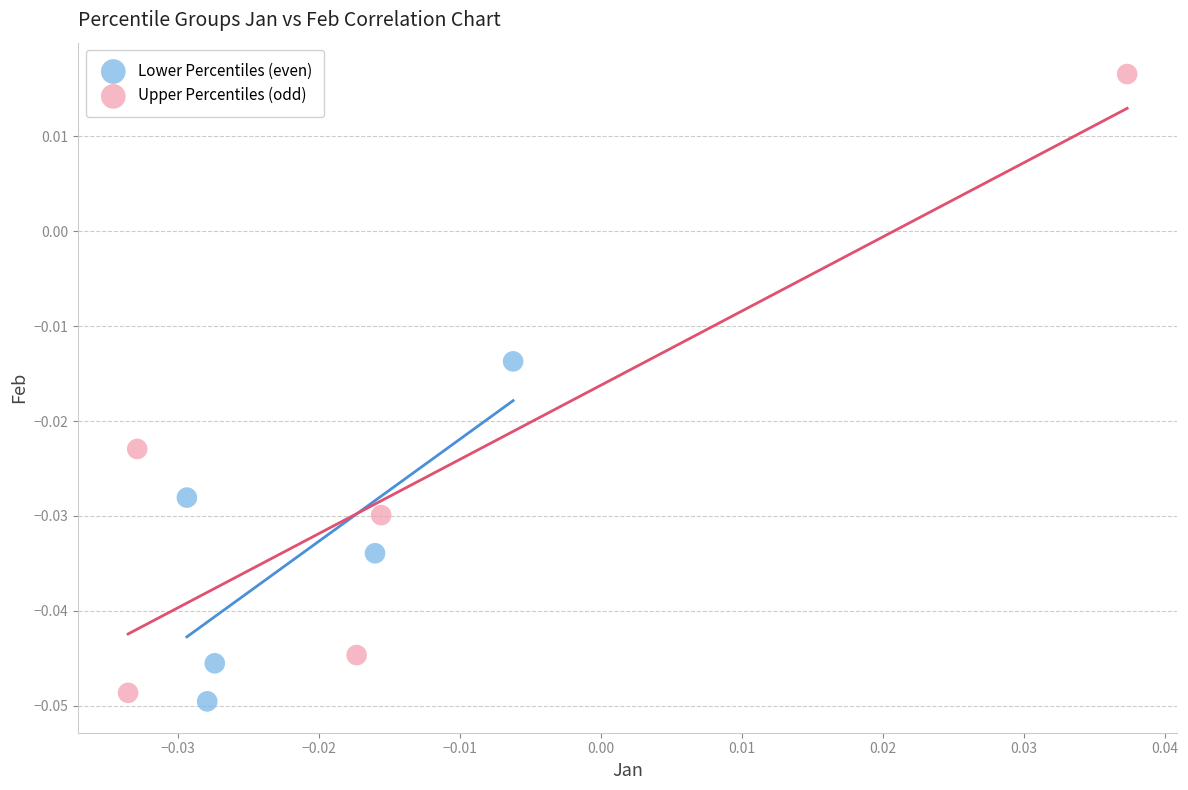

Which series has the largest Y range (max minus min)?

Upper Percentiles (odd)